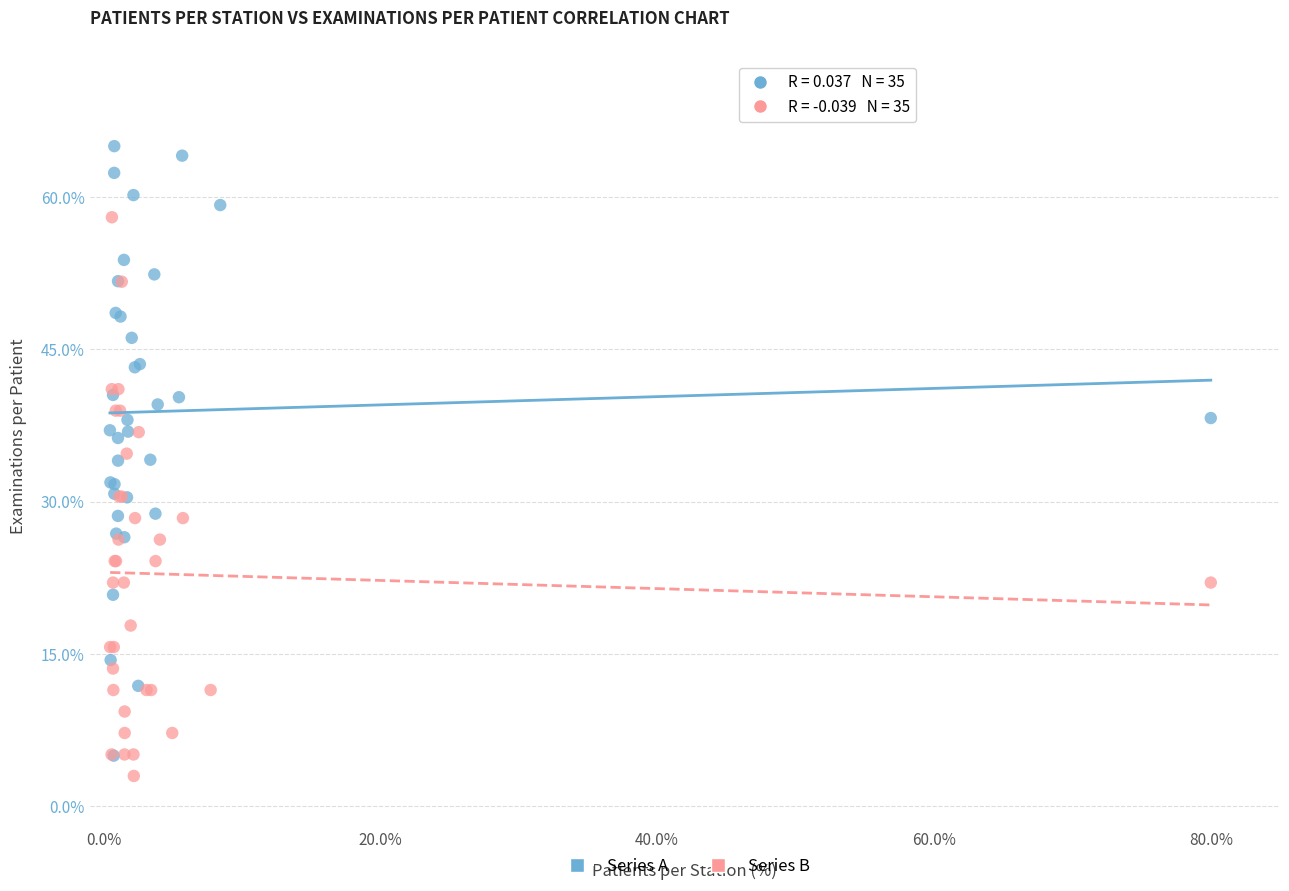

Which series has the widest spread of Y values?

Series A